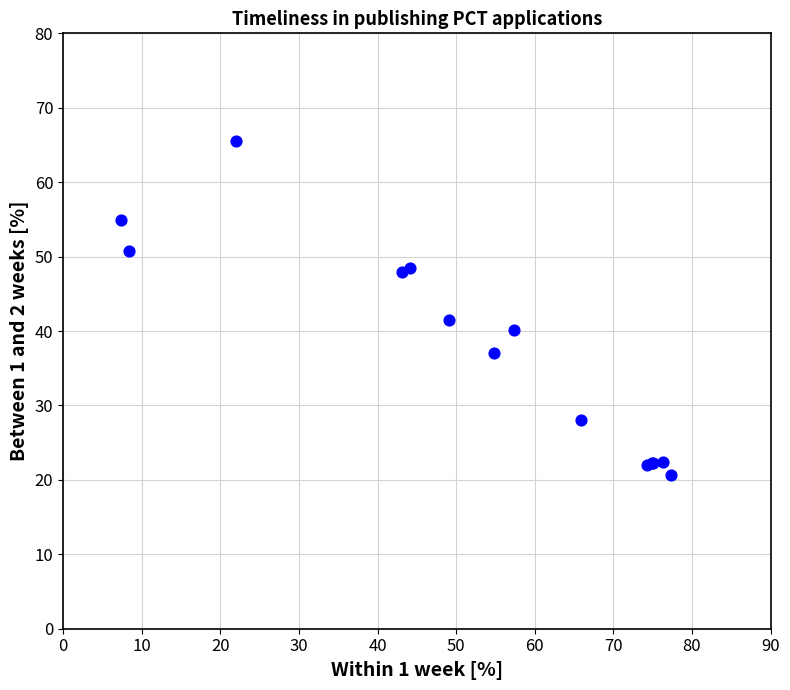

What Y value in the scatter plot is closest to 43?

41.5